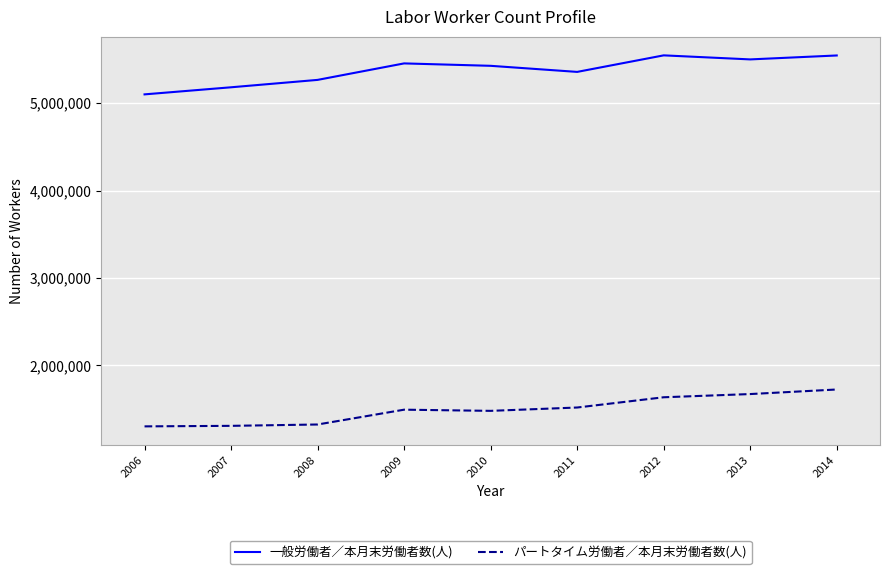

True or false: 一般労働者／本月末労働者数(人) has a value of 7987934 at 2014.

False